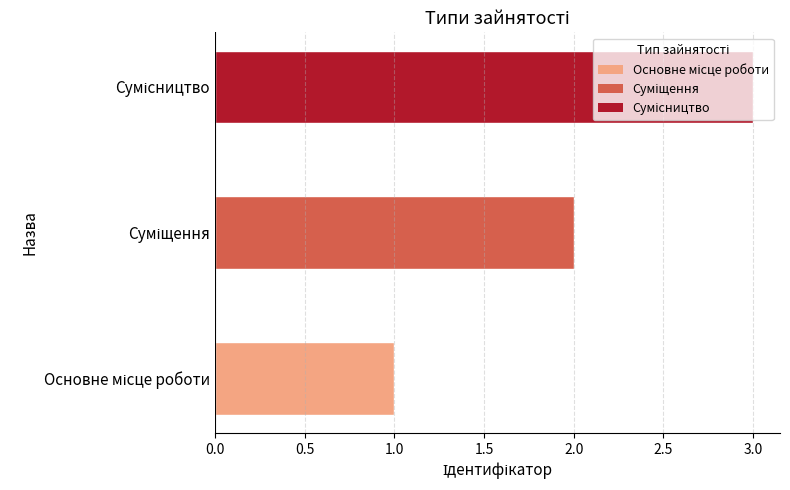

What is the maximum value shown in the chart?

3